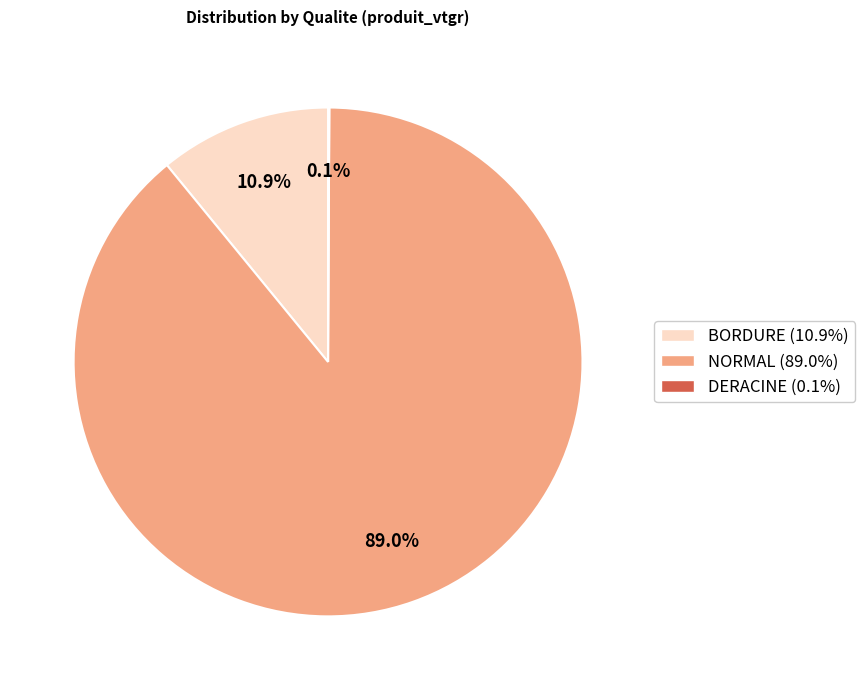

Does any single category account for the majority?

Yes